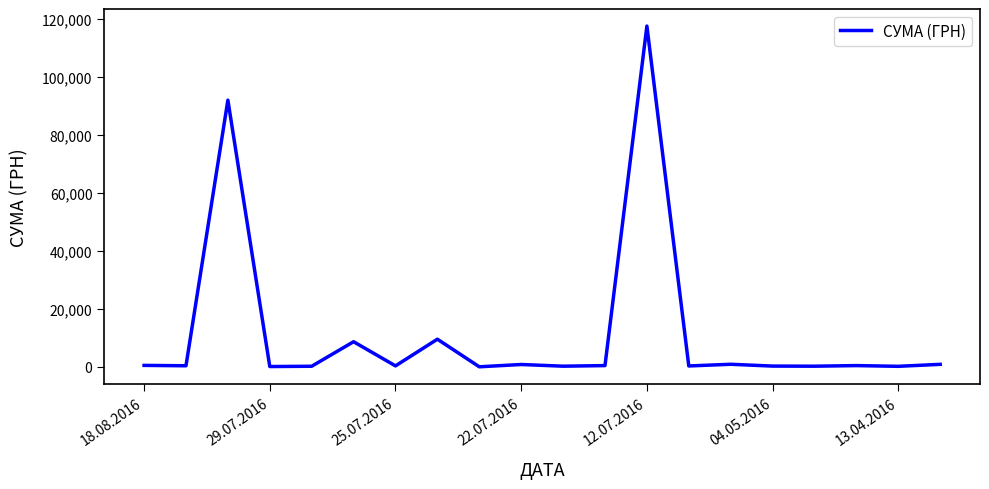

What is the maximum value shown in the chart?

117568.8